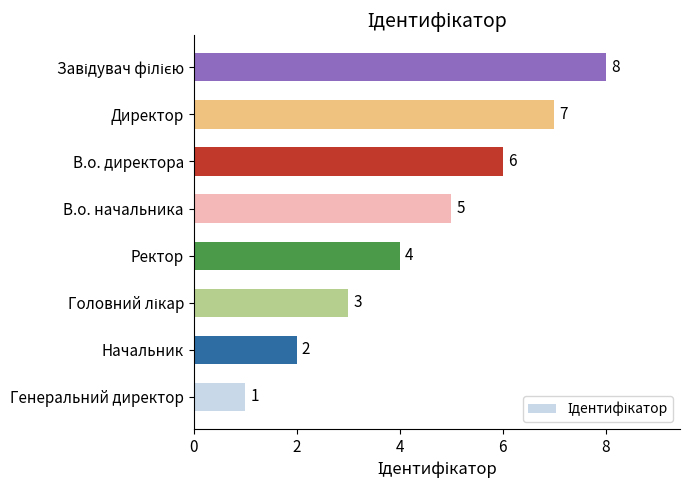

Which label corresponds to the smallest value in the chart?

Генеральний директор